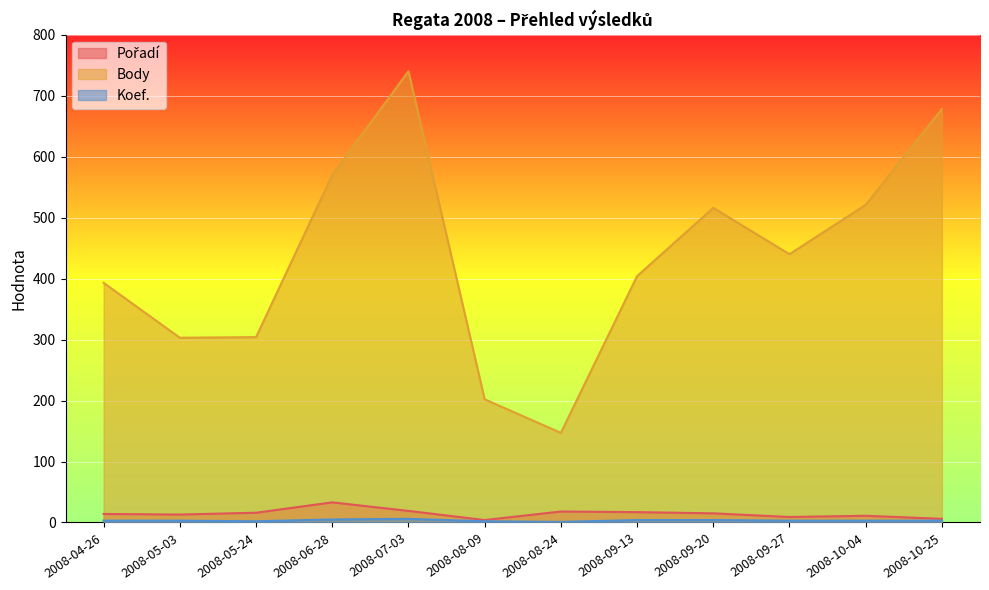

What is the value of the Body point at the 12th from the left?

678